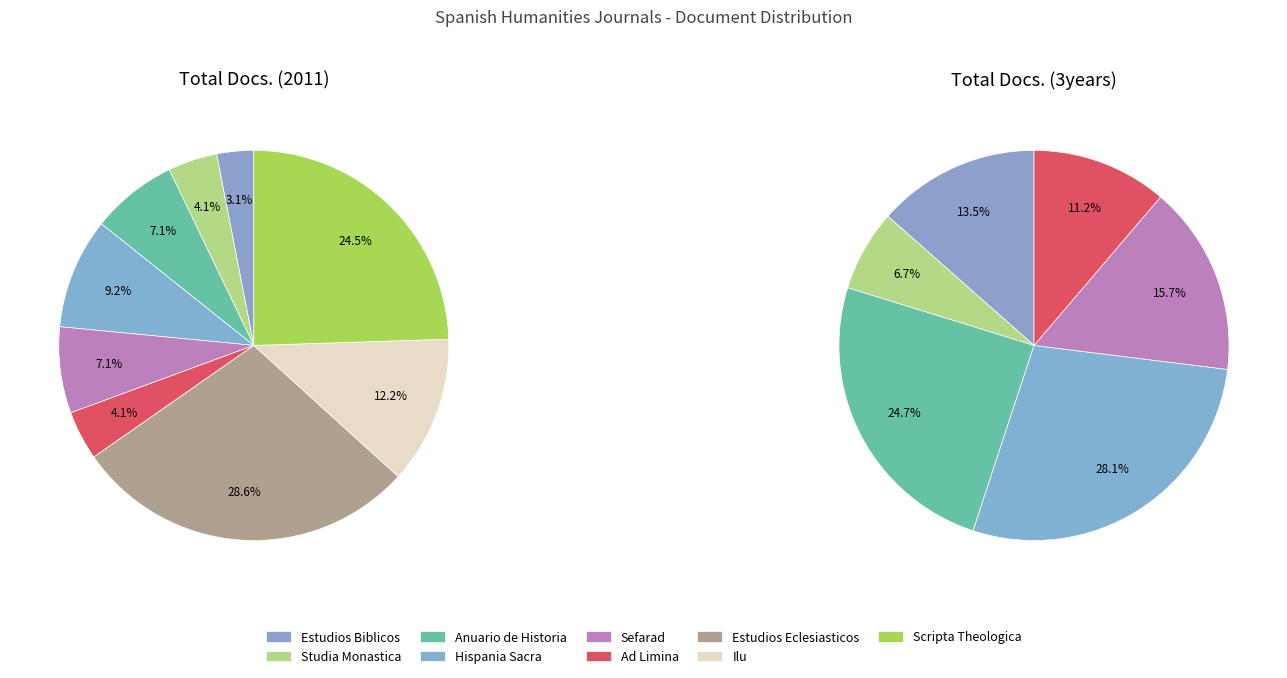

Which series changed the most between Ad Limina and Scripta Theologica?

Total Docs. (2011)